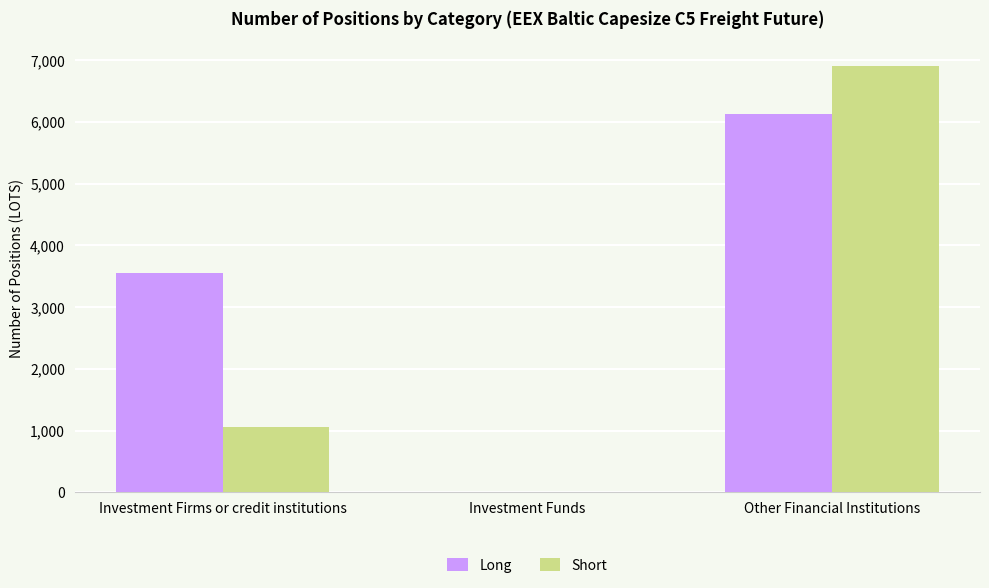

How many series are shown in this chart?

2